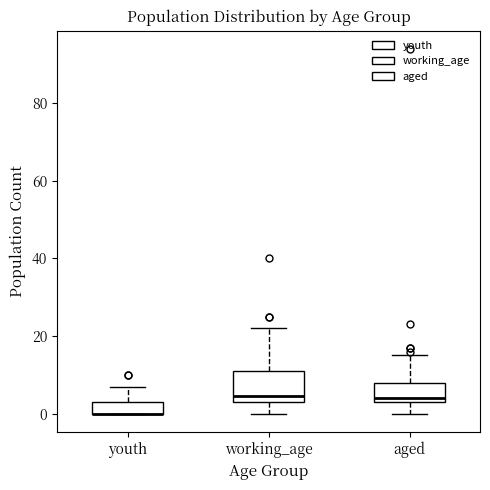

Where is the lower edge of the box for youth on the y-axis? The values are not printed on the chart, so give them approximately, as read against the axis.

0